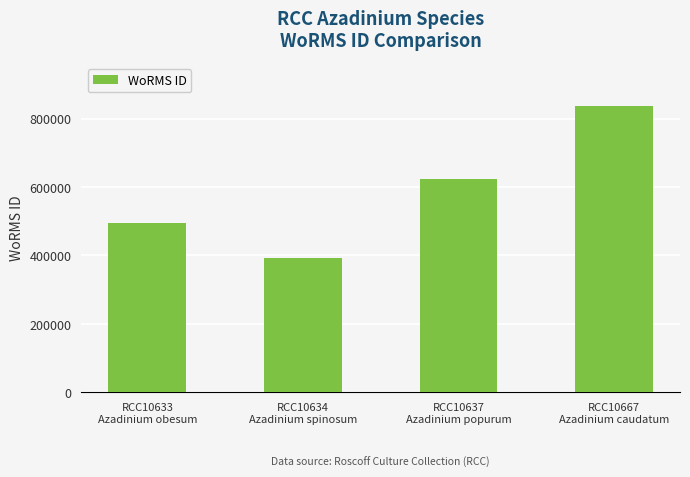

How many distinct data groups are displayed?

1